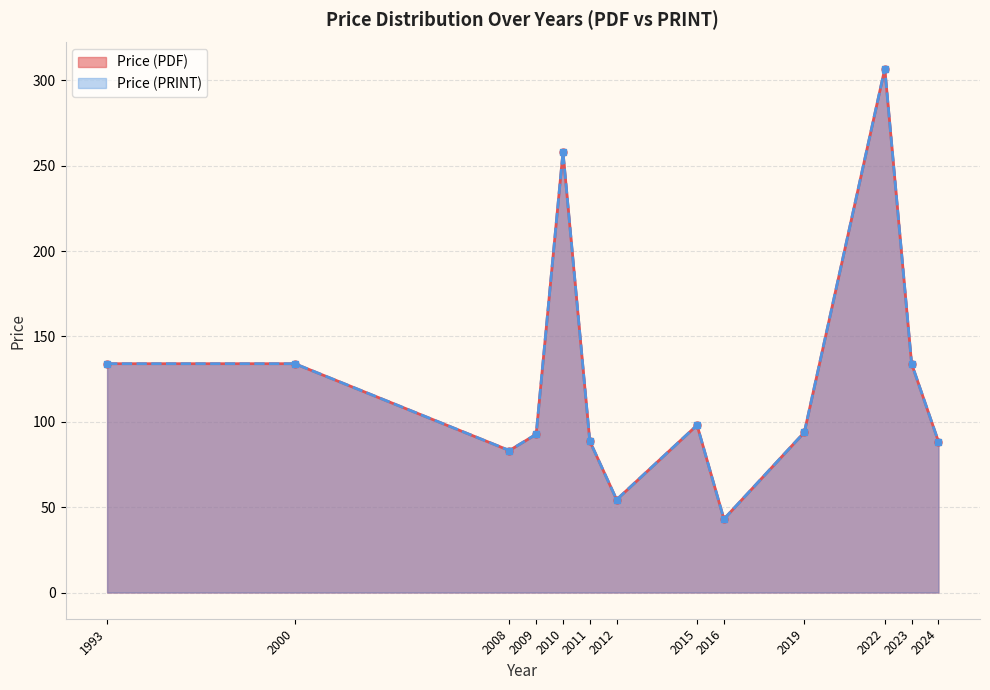

What is the minimum value shown in the chart?

43.0